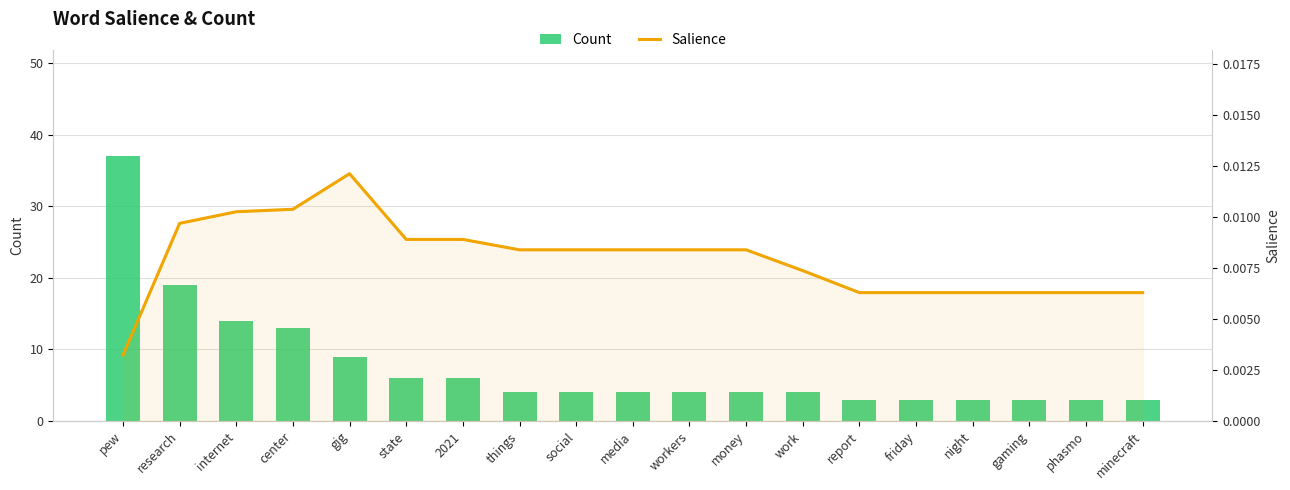

What is the difference between the highest and lowest values at social?

4.0